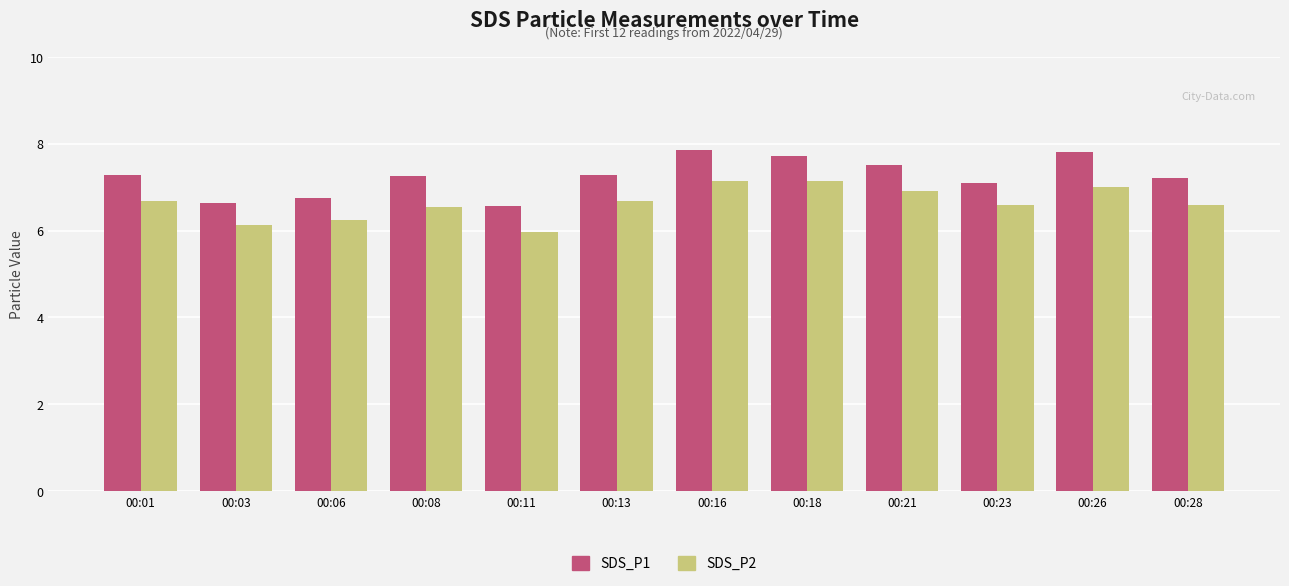

Which series changed the most between 00:11 and 00:26?

SDS_P1